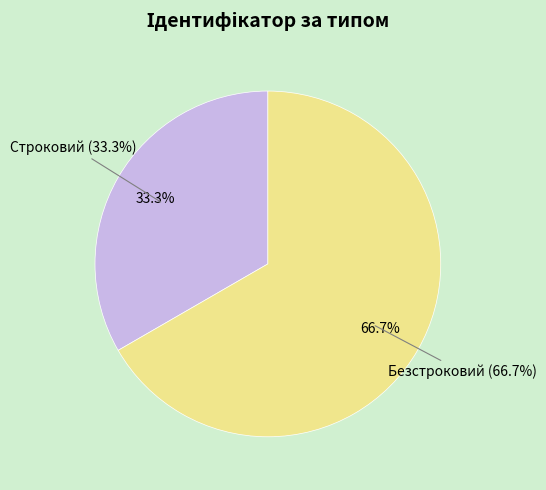

Combined, do Безстроковий and Строковий account for over 50%?

Yes